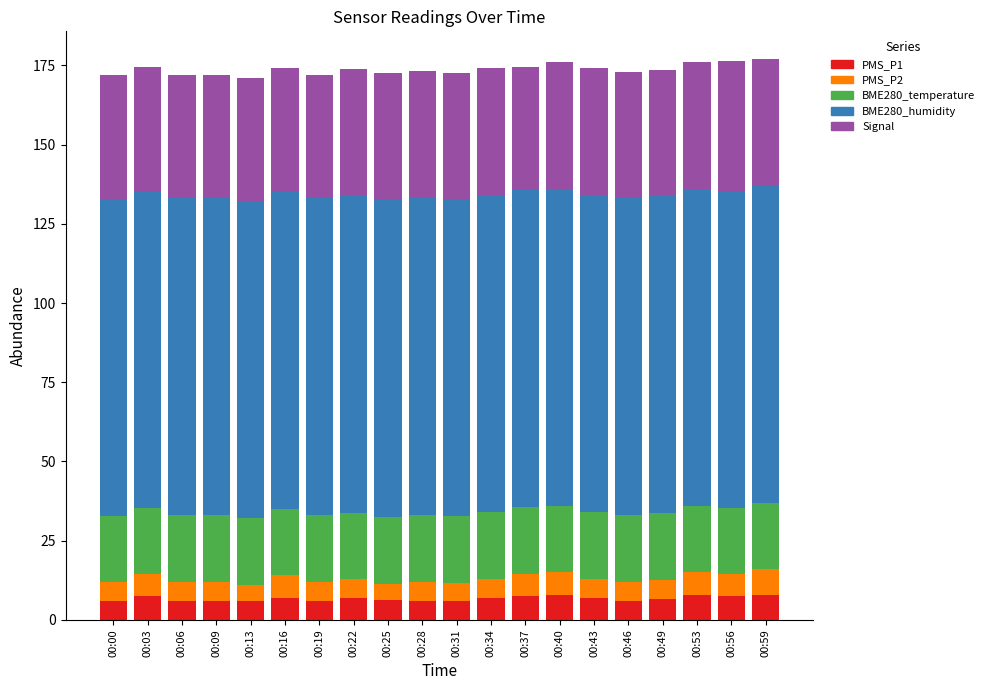

What is the maximum value for PMS_P1?

8.0